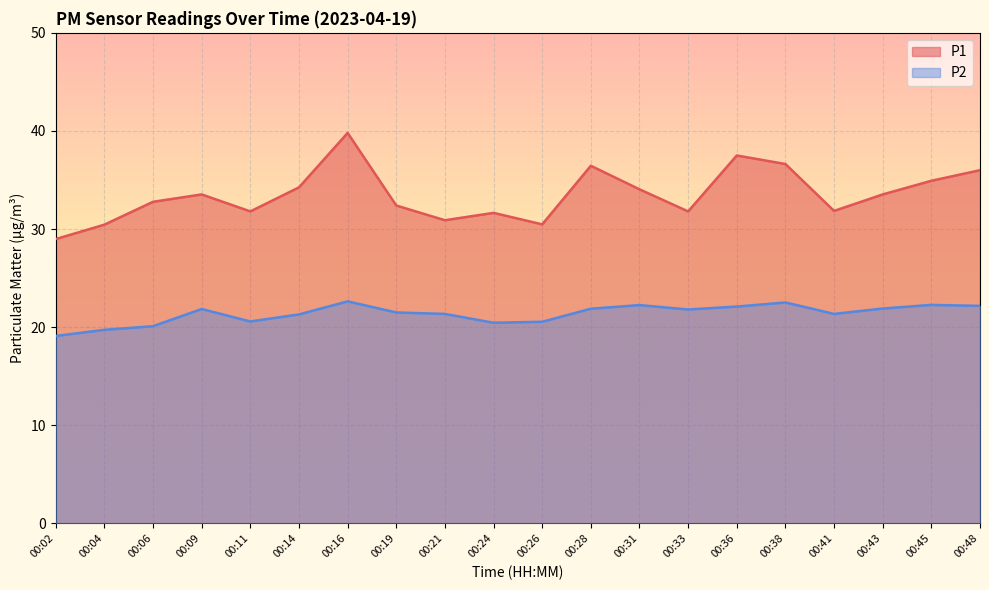

How many interior local peaks does the P2 series have?

5